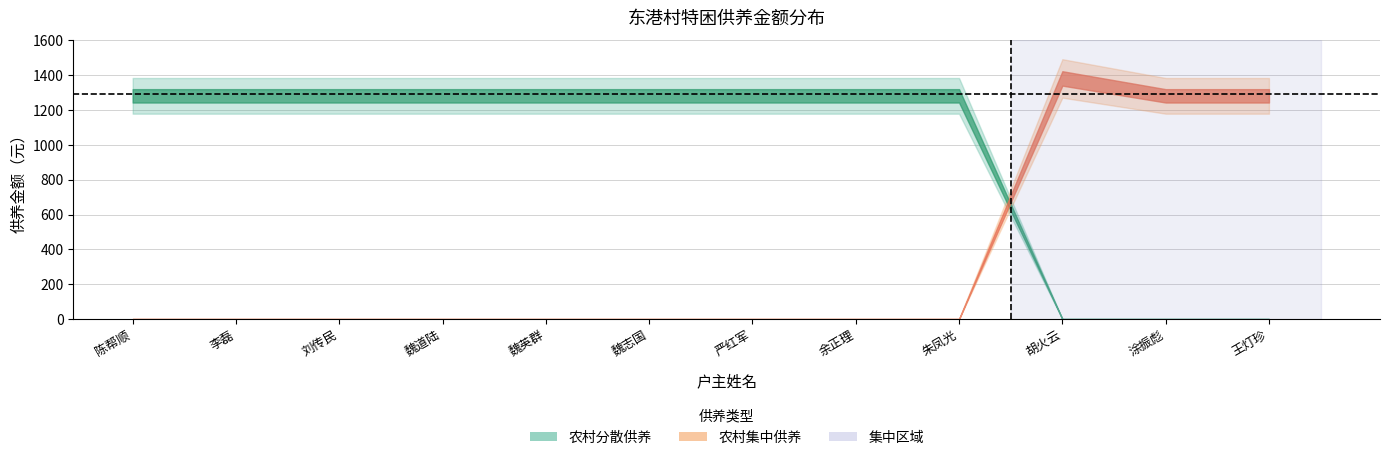

Where is the first local maximum for 农村集中供养?

胡火云